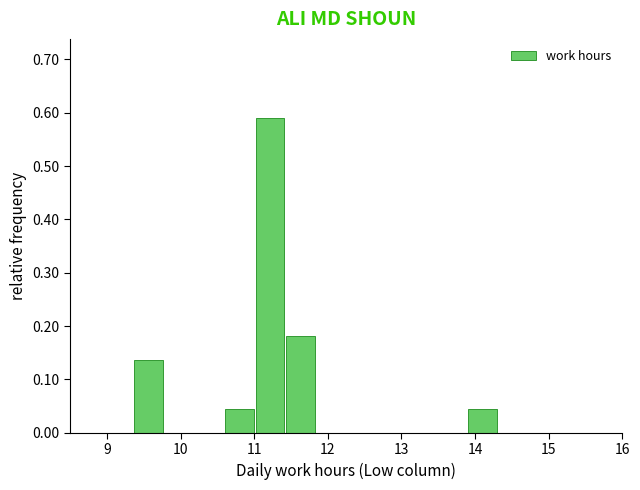

Reading left to right, list every bar in this chart as the range it spans on the x-axis followed by its height. Neither the bar edges nor the heights are printed on the chart, so give them approximately, as read against the axes.

9.4 to 9.8: 0.14
9.8 to 10.2: 0
10.2 to 10.6: 0
10.6 to 11.0: 0.05
11.0 to 11.4: 0.59
11.4 to 11.8: 0.18
11.8 to 12.3: 0
12.3 to 12.7: 0
12.7 to 13.1: 0
13.1 to 13.5: 0
13.5 to 13.9: 0
13.9 to 14.3: 0.05